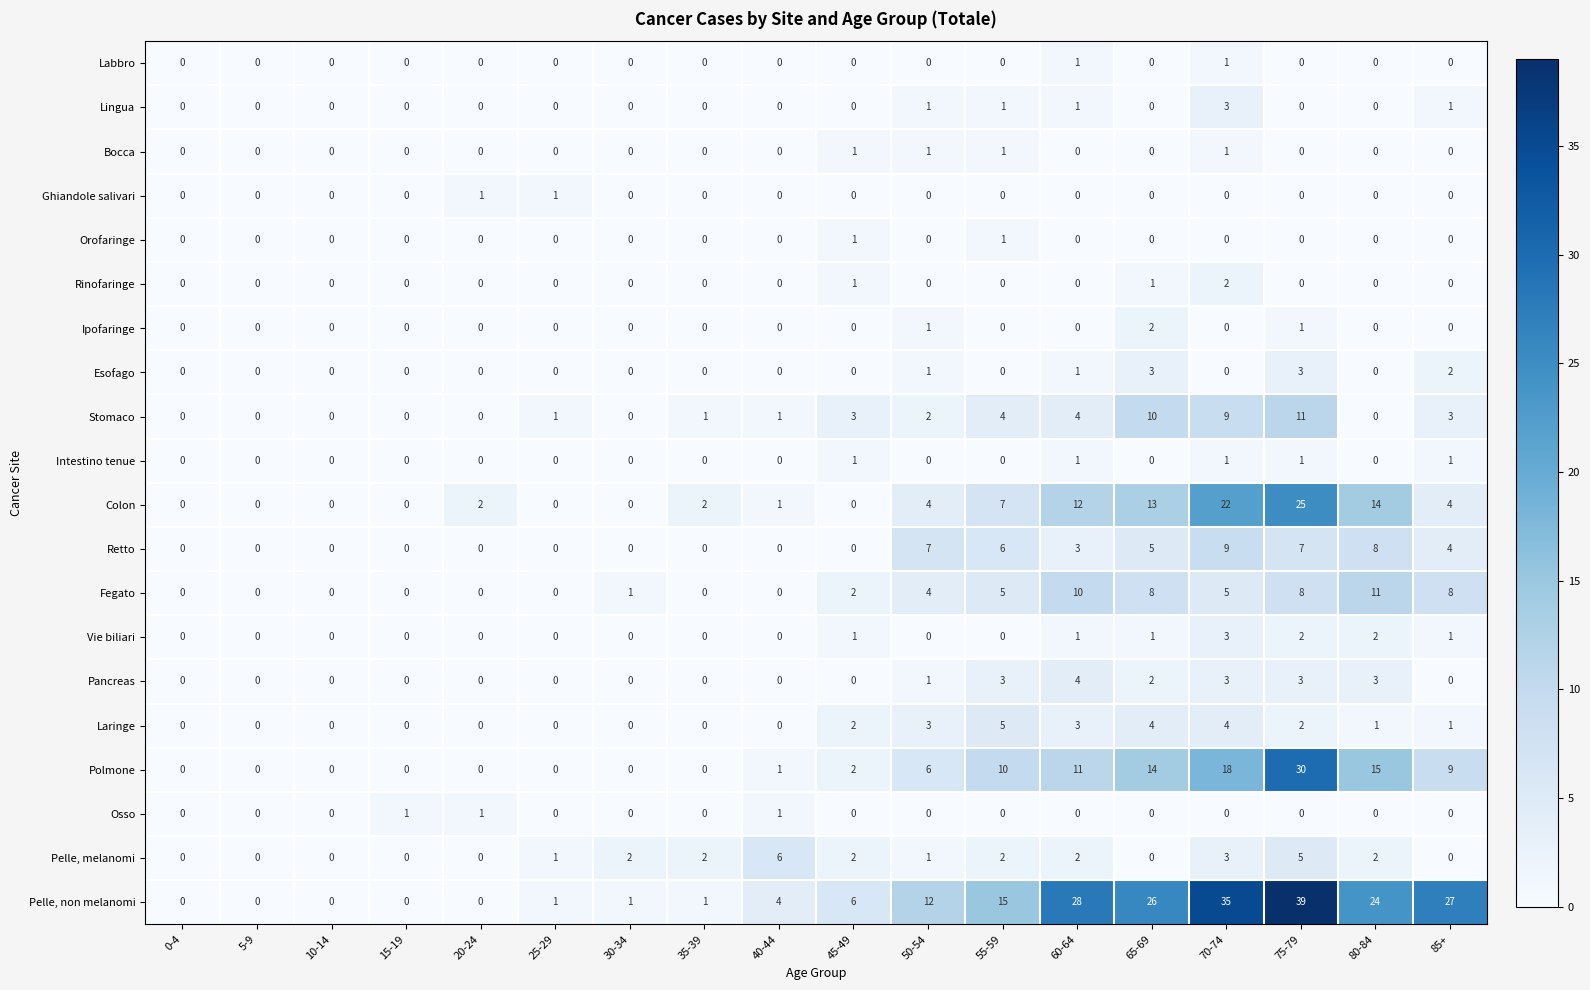

What is the total value across all series at 65-69?

89